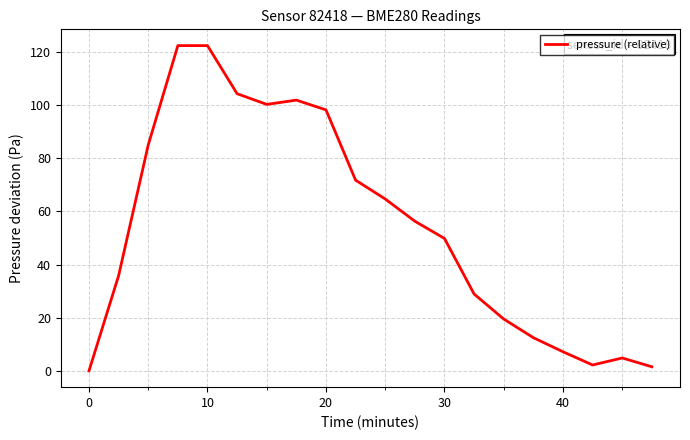

What is the difference between the maximum and minimum values?

122.4